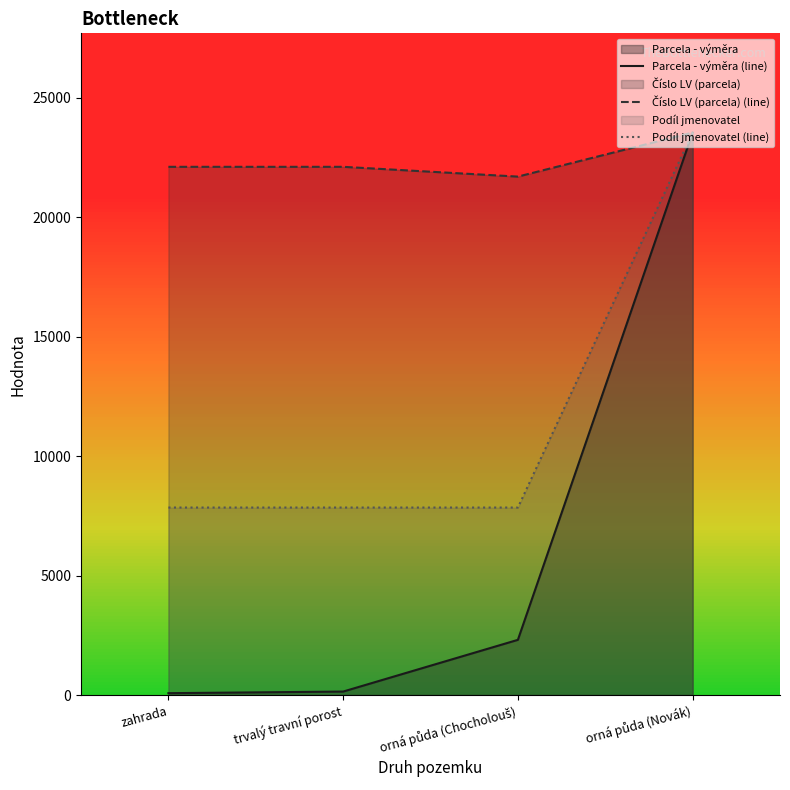

Between trvalý travní porost and orná půda (Novák), which series saw the biggest shift?

Parcela - výměra (line)